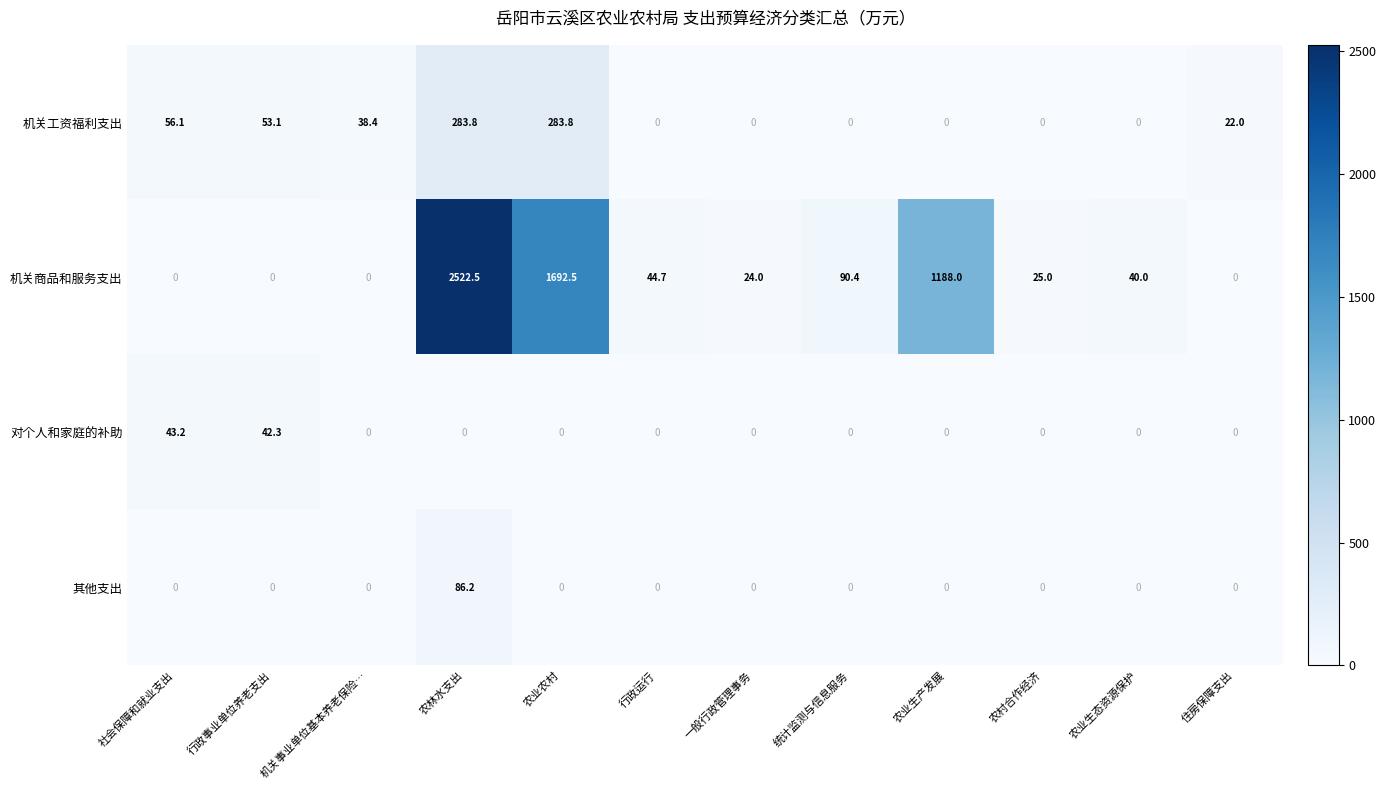

What is the maximum value shown in the chart?

2522.5